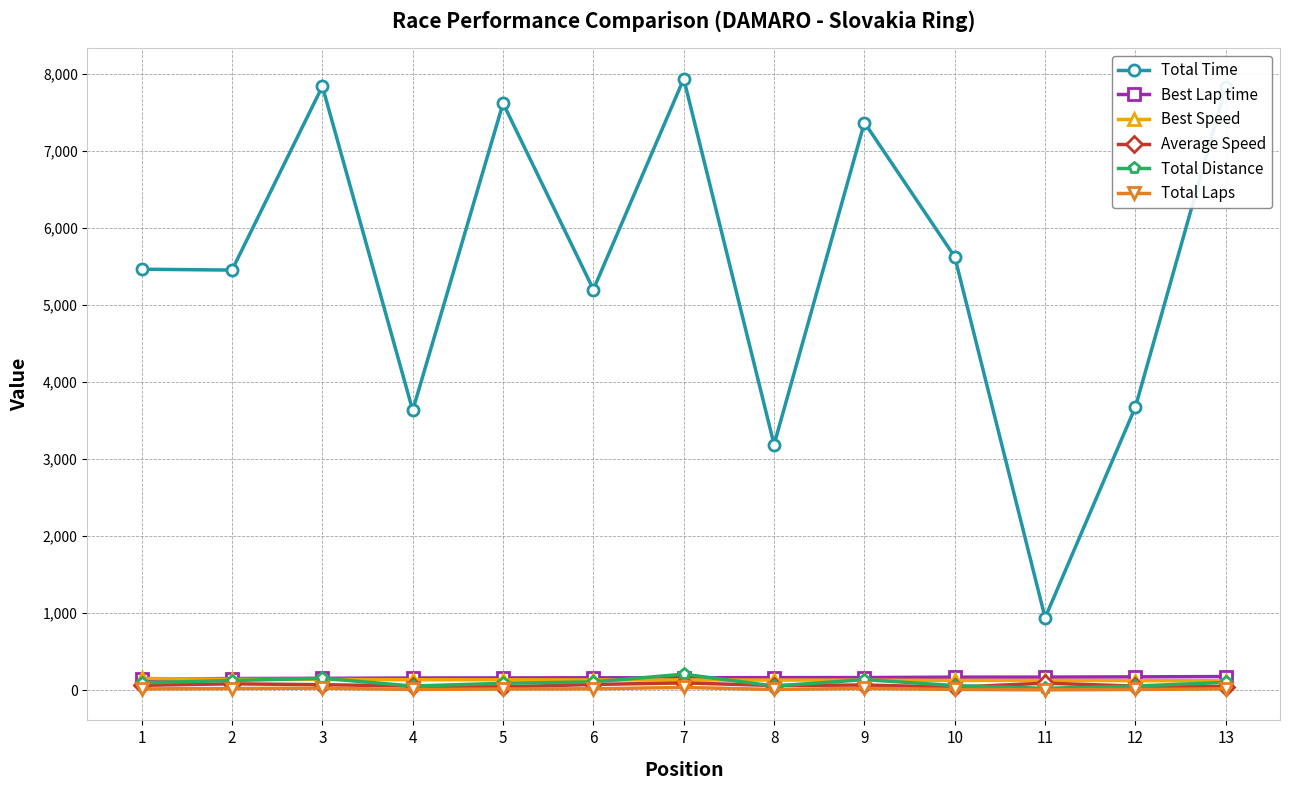

What is the highest value of the Total Laps series?

35.0